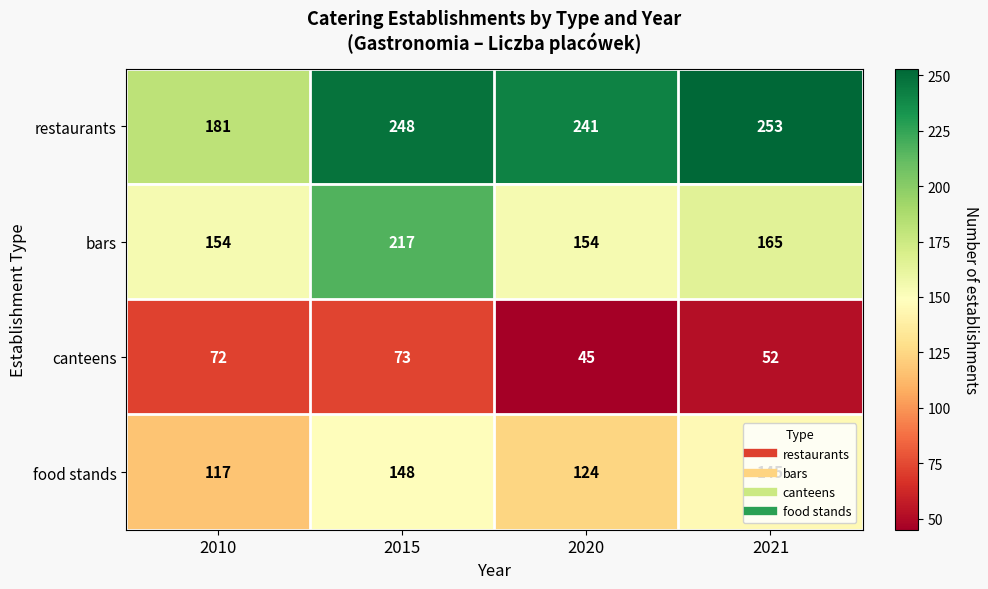

Which series changed the most between 2015 and 2021?

bars